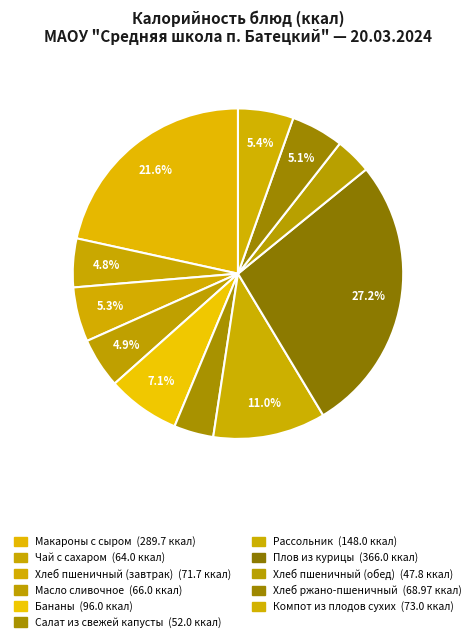

What is the largest slice in the pie chart?

Плов из курицы